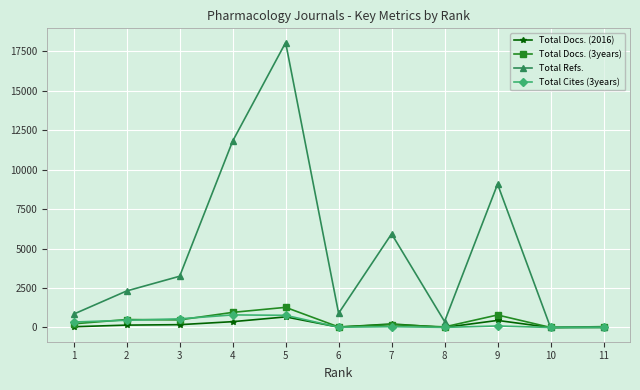

True or false: Total Docs. (3years) has more than 0 points higher than both neighbors.

True